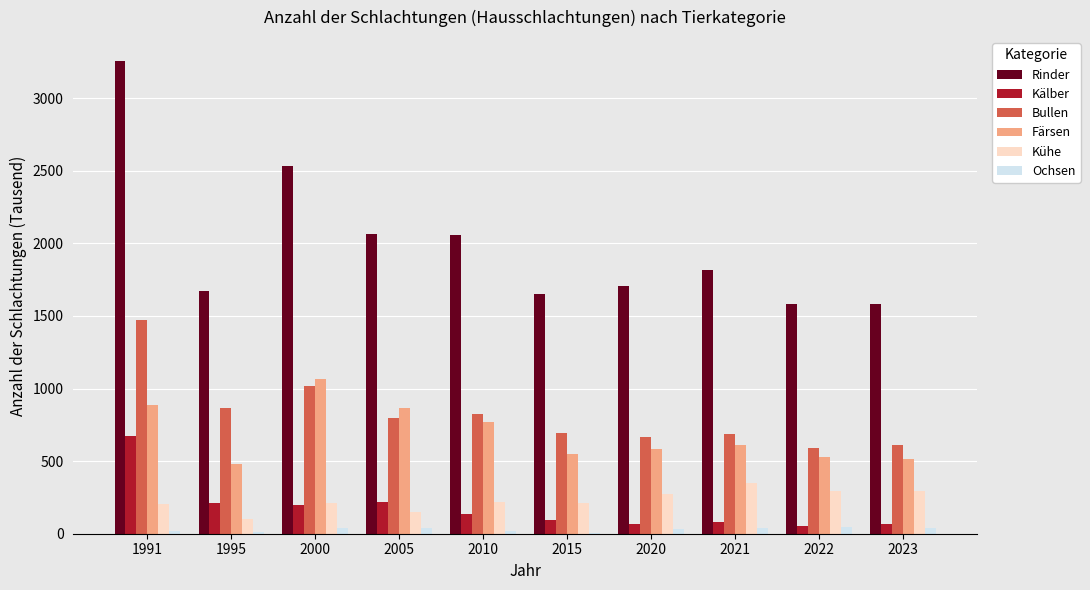

Is it true that Färsen equals 889 at 1991?

True